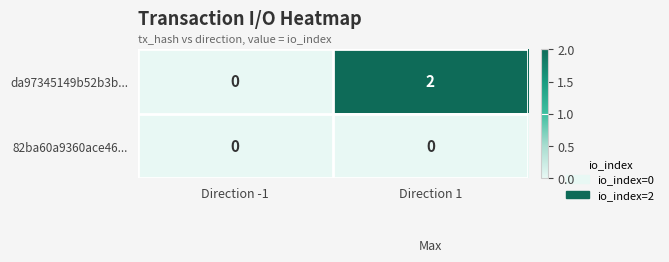

Which category has the highest value across all series?

Direction 1